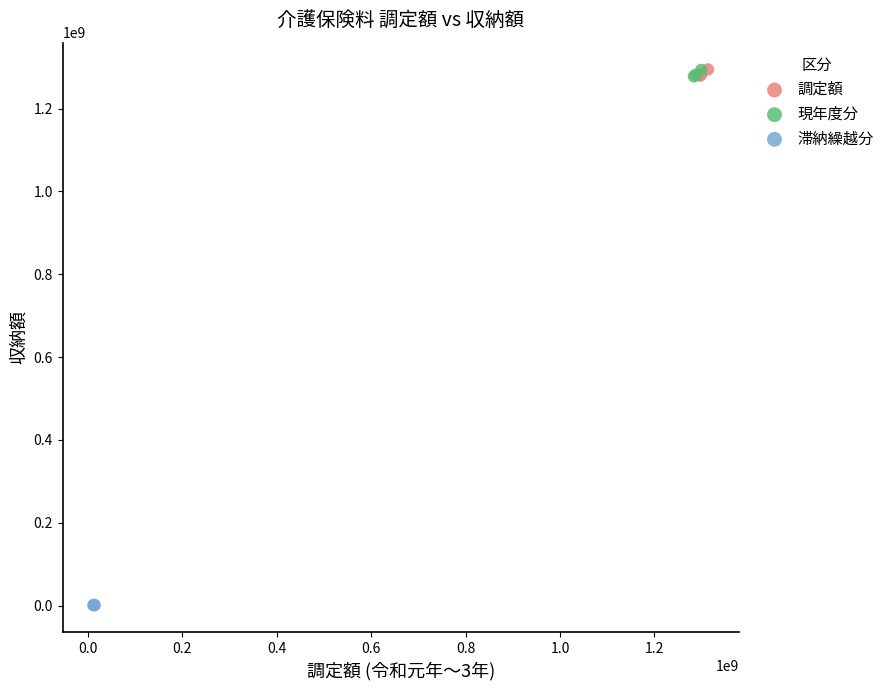

Which series has the largest Y range (max minus min)?

現年度分